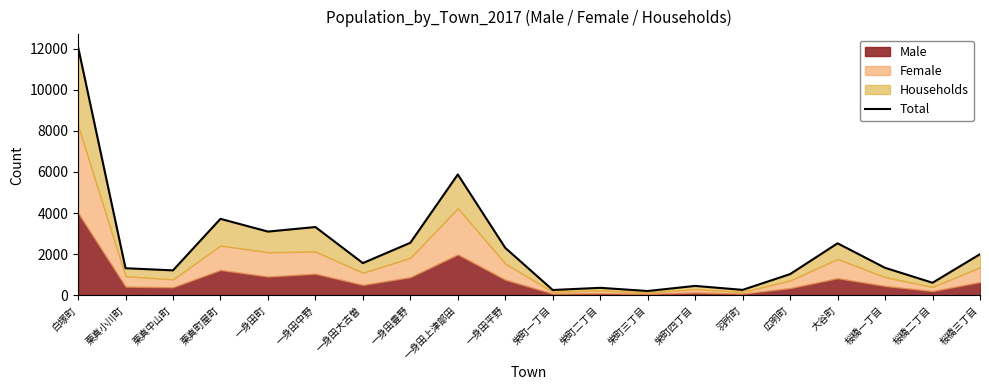

Rank the categories by value from highest to lowest.

白塚町, 一身田上津部田, 栗真町屋町, 一身田中野, 一身田町, 一身田豊野, 大谷町, 一身田平野, 桜橋三丁目, 一身田大古曽, 桜橋一丁目, 栗真小川町, 栗真中山町, 広明町, 桜橋二丁目, 栄町四丁目, 栄町二丁目, 羽所町, 栄町一丁目, 栄町三丁目